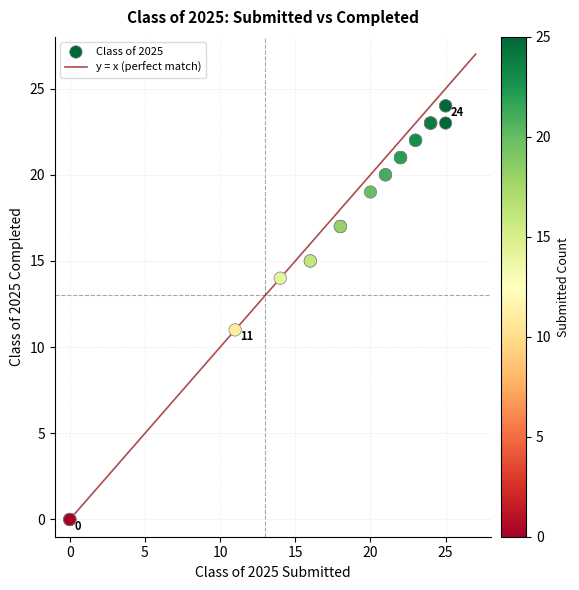

What Y value in the scatter plot is closest to 12?

11